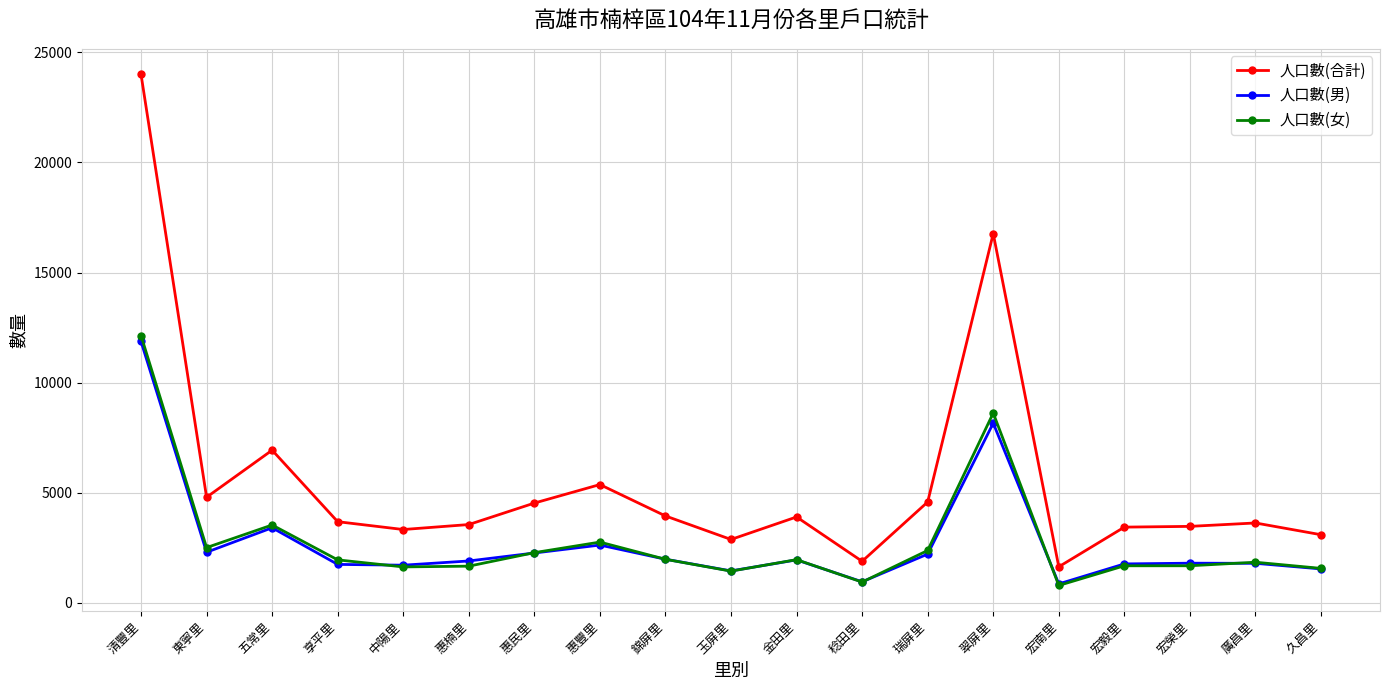

What position from the left is 宏榮里?

17